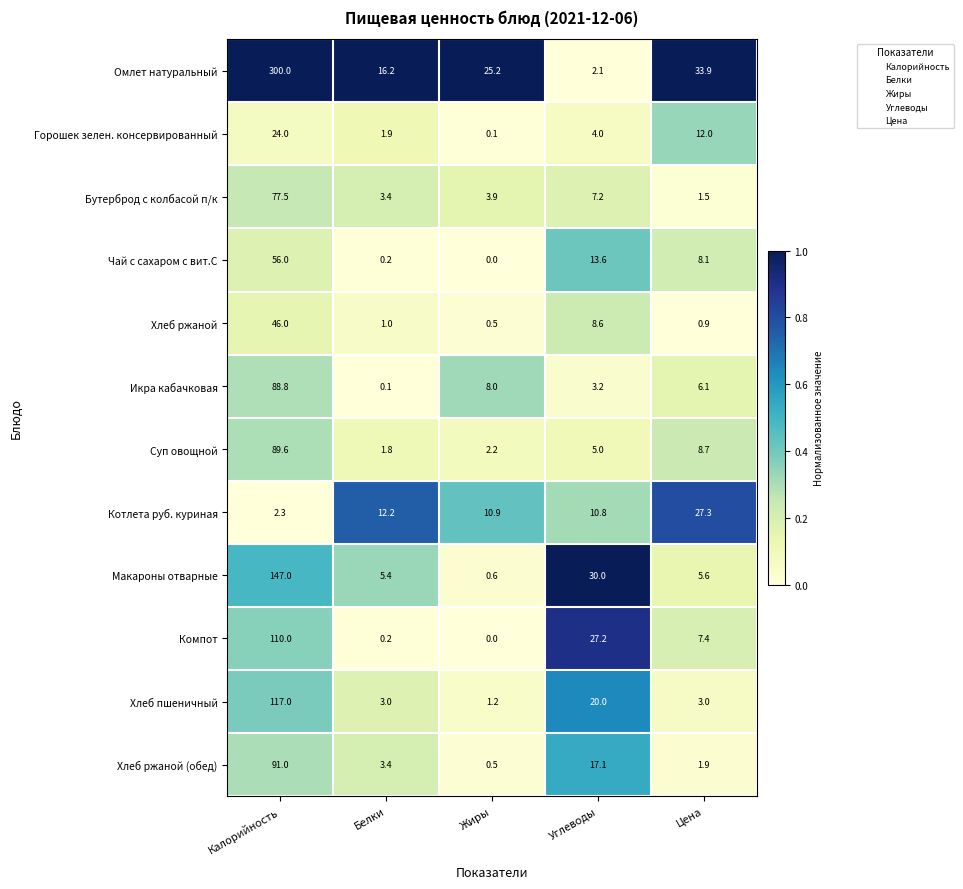

List the series in order of their peak value, lowest first.

Горошек зелен. консервированный, Котлета руб. куриная, Хлеб ржаной, Чай с сахаром с вит.С, Бутерброд с колбасой п/к, Икра кабачковая, Суп овощной, Хлеб ржаной (обед), Компот, Хлеб пшеничный, Макароны отварные, Омлет натуральный